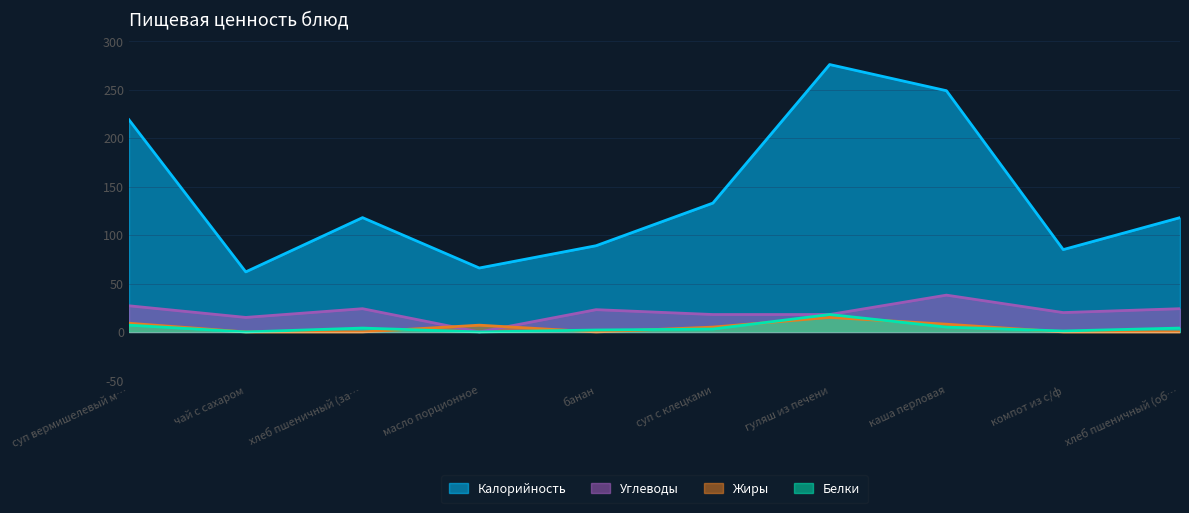

How many interior local peaks does the Белки series have?

2